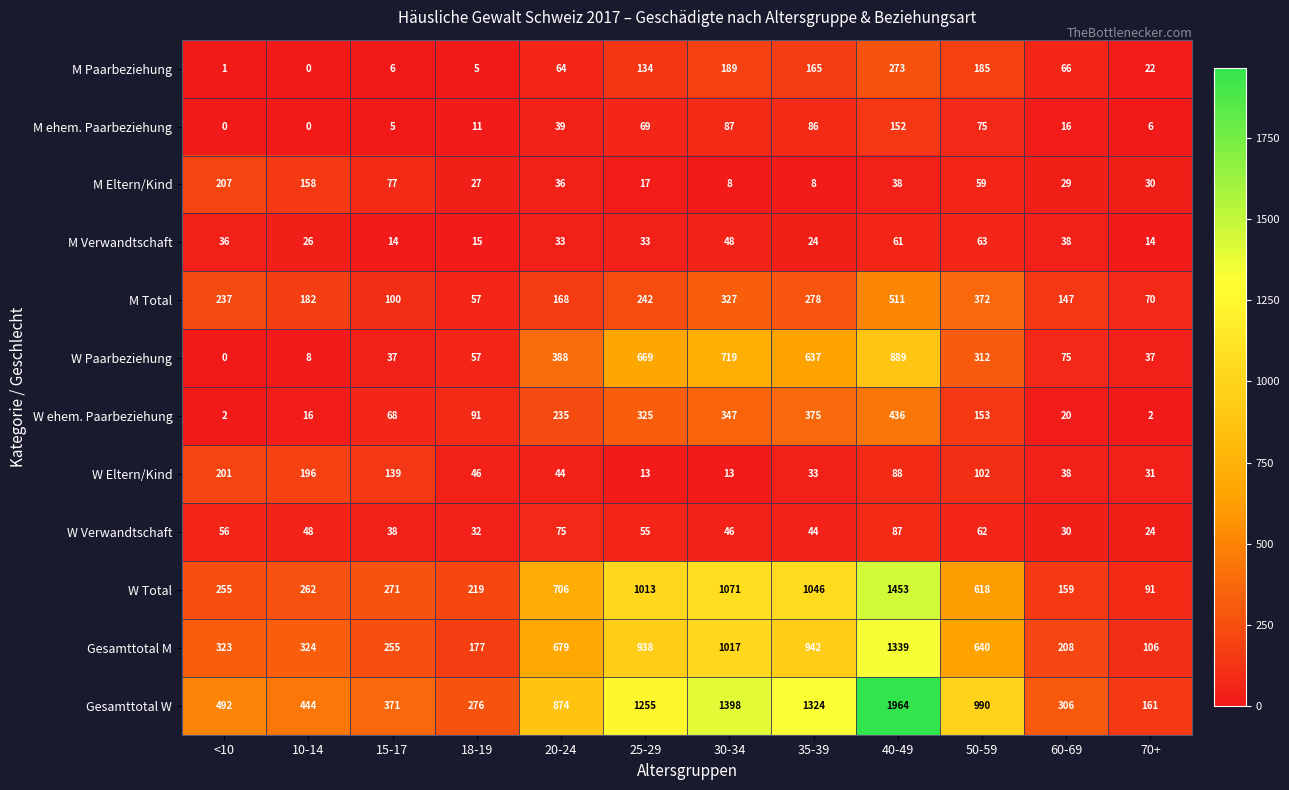

Is it true that W Total equals 1749 at 30-34?

False